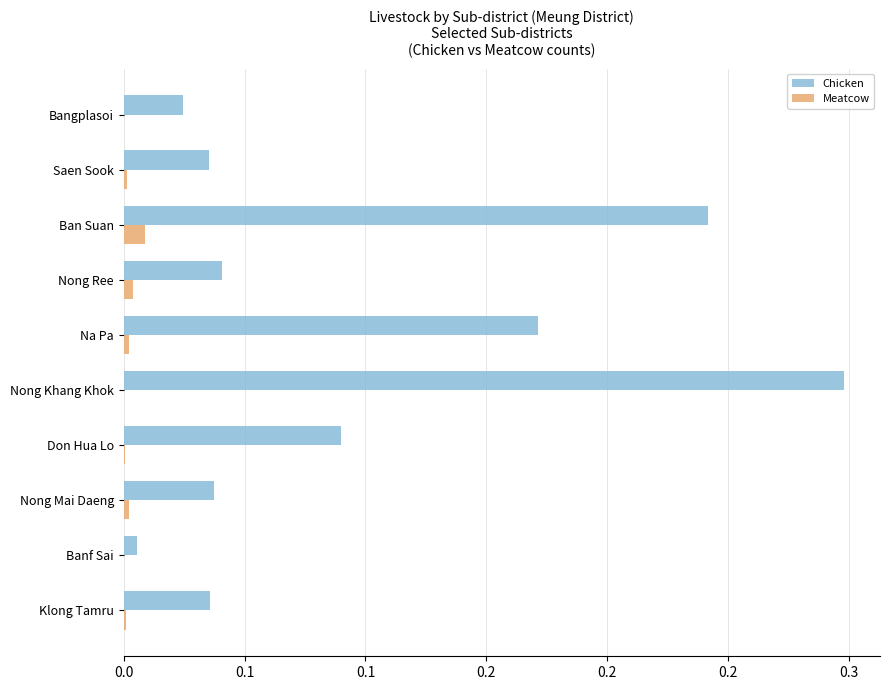

Which series has the widest spread of values?

Chicken